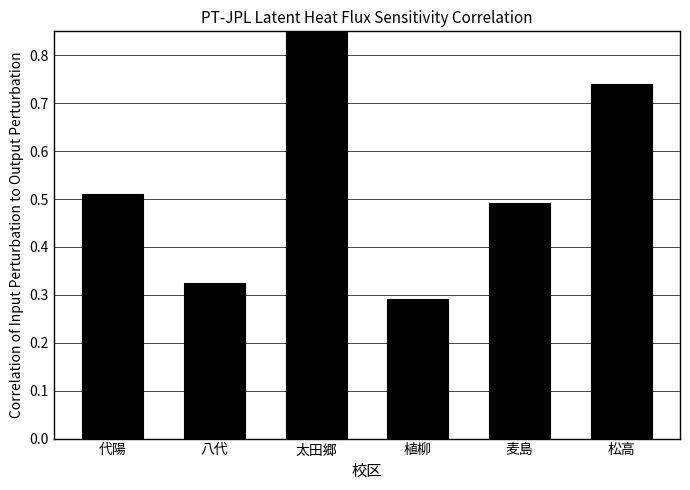

Count the number of data series in this chart.

1